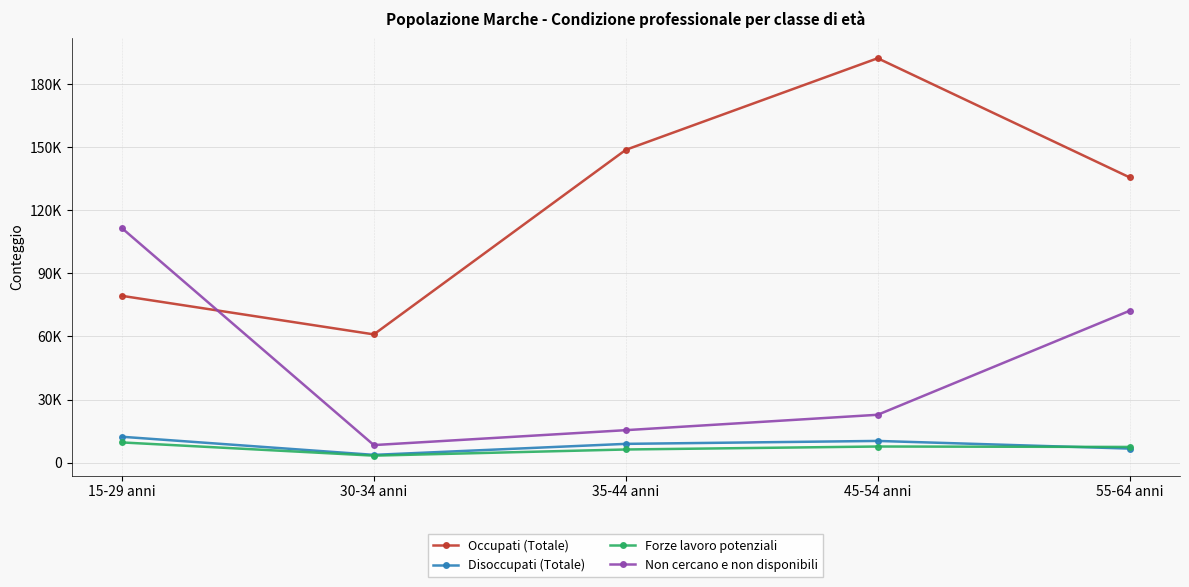

Which series has the widest spread of values?

Occupati (Totale)